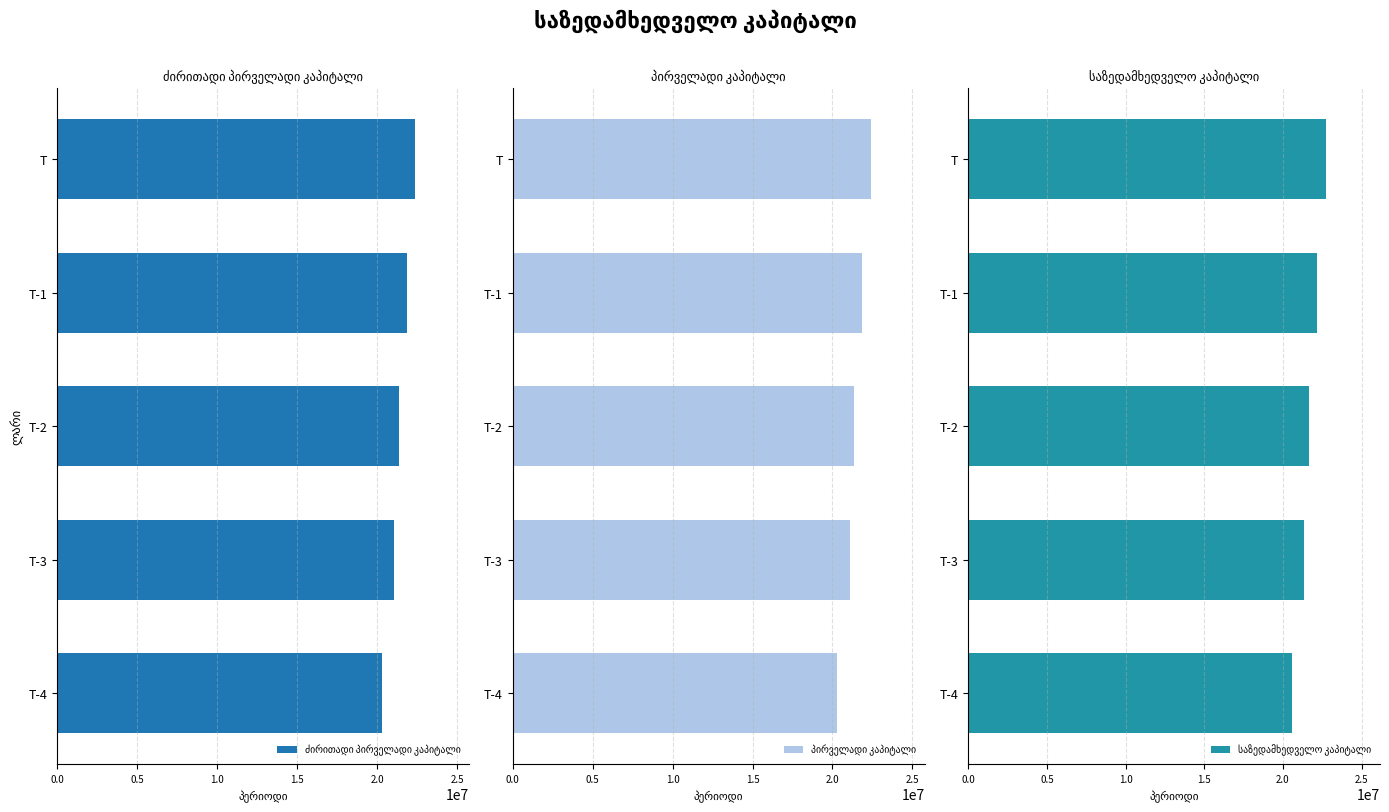

Are the bars grouped side by side (vs. stacked)?

Yes